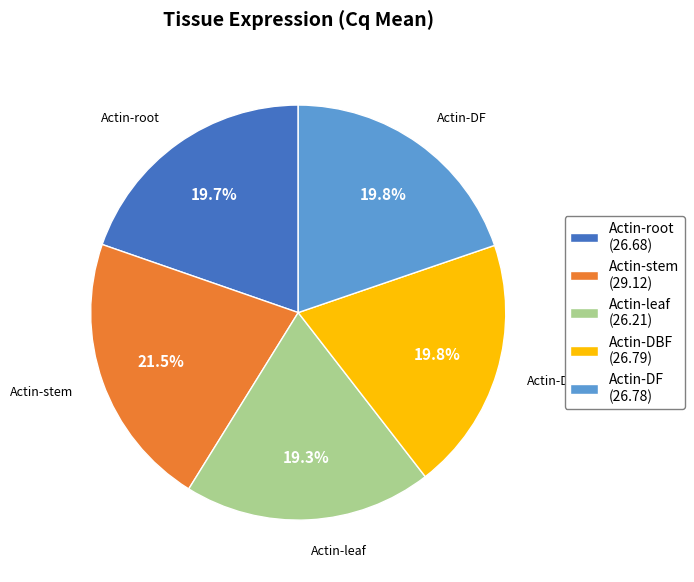

Approximately how many times larger is the value at Actin-DBF compared to Actin-leaf?

1.0